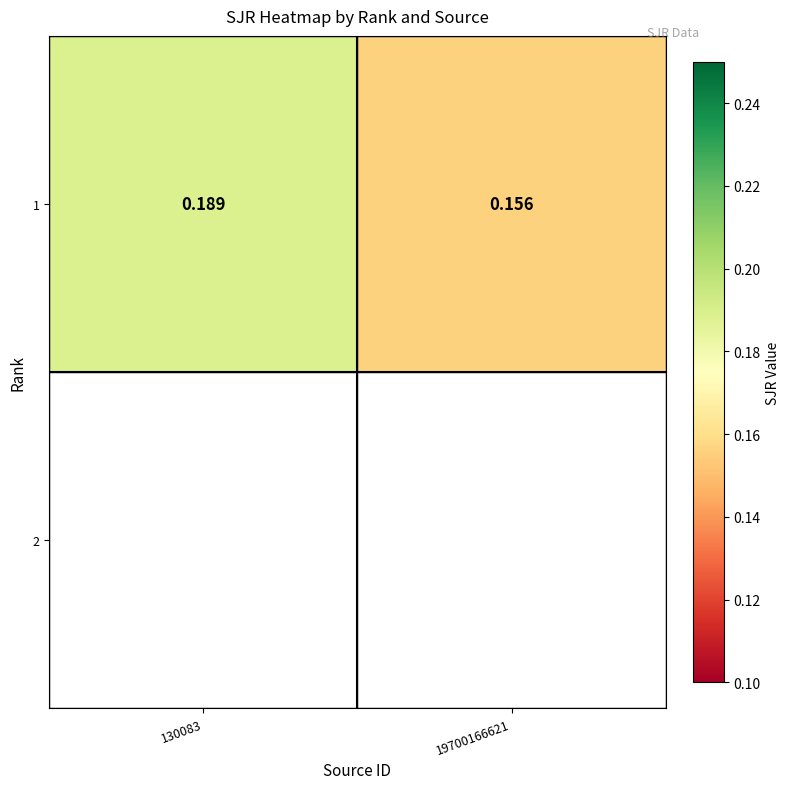

Between 130083 and 19700166621, which is larger?

130083